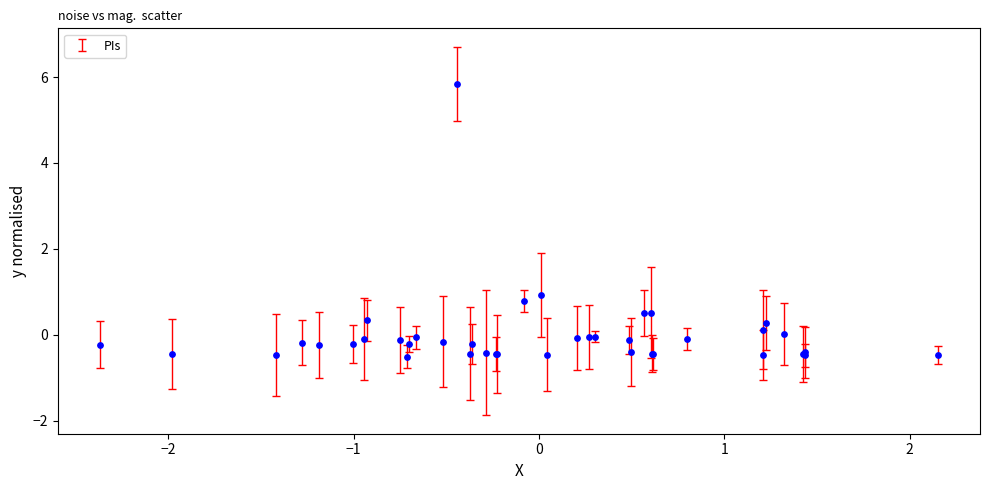

What Y value in the scatter plot is closest to 2?

0.9